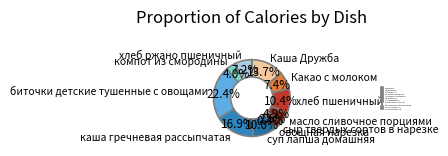

How much of the chart is everything except биточки детские тушенные с овощами?

77.6%